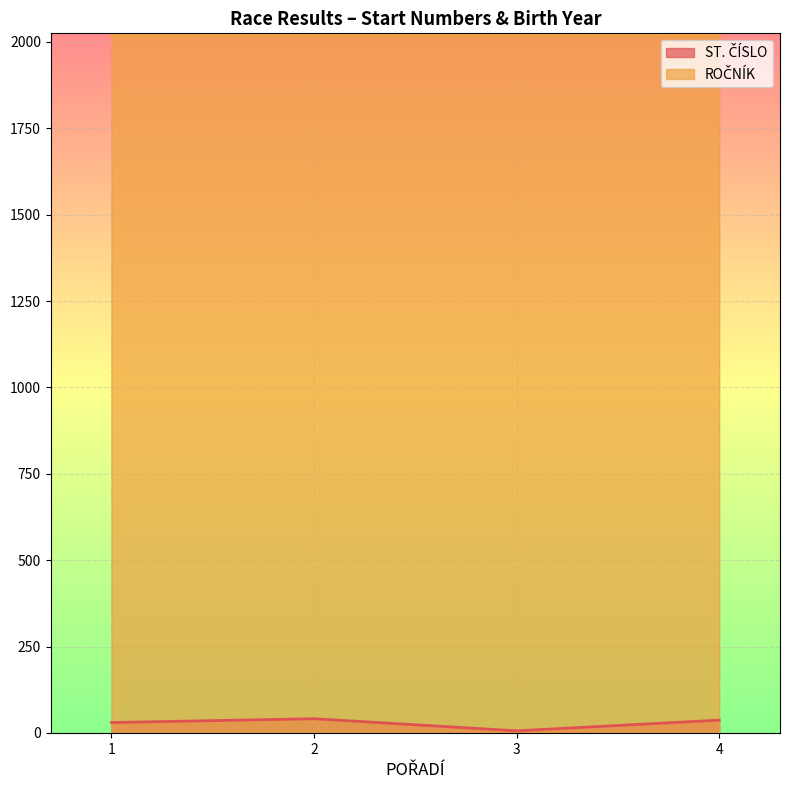

How many lines are shown in the chart?

2